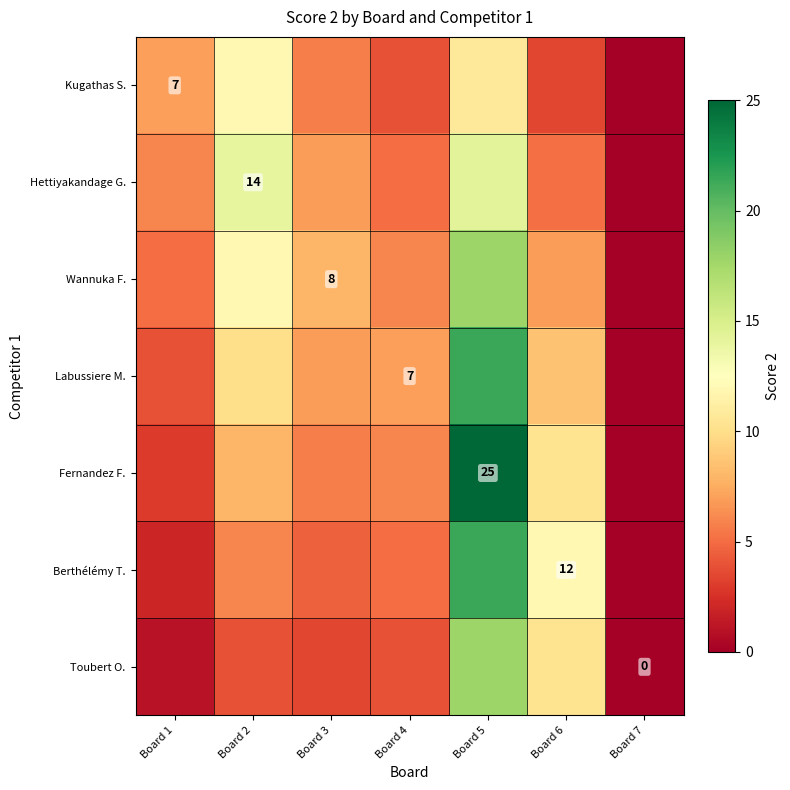

What is the total value across all series at Board 1?

28.0